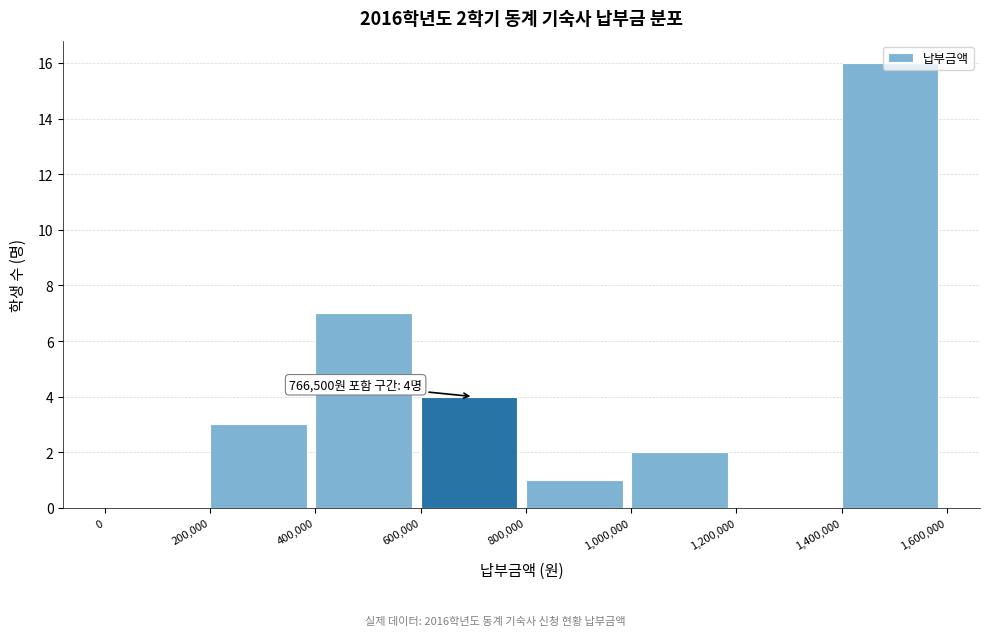

Over which range of the x-axis is the bar tallest?

1,400,000 to 1,600,000